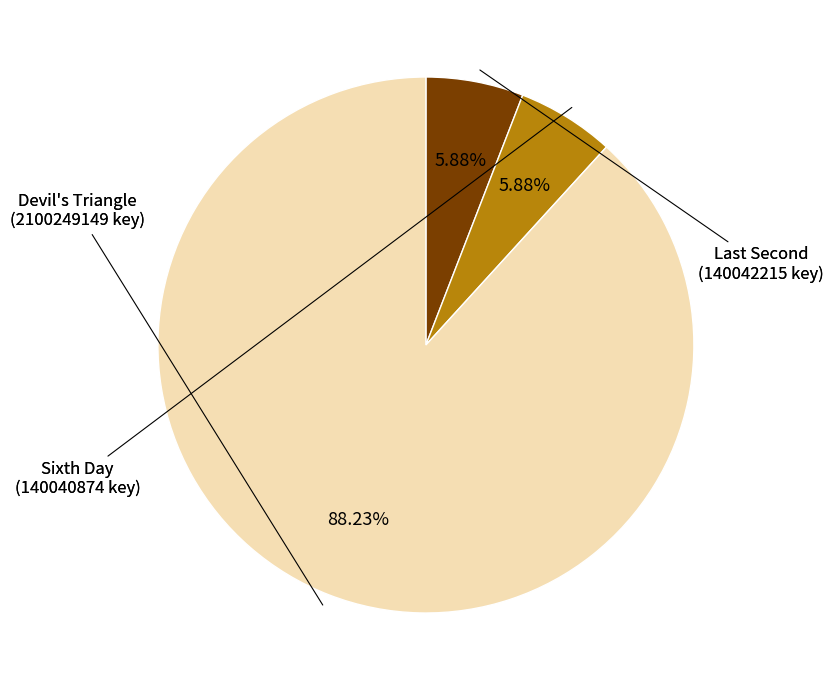

To the nearest percent, what portion does Sixth Day represent?

6%